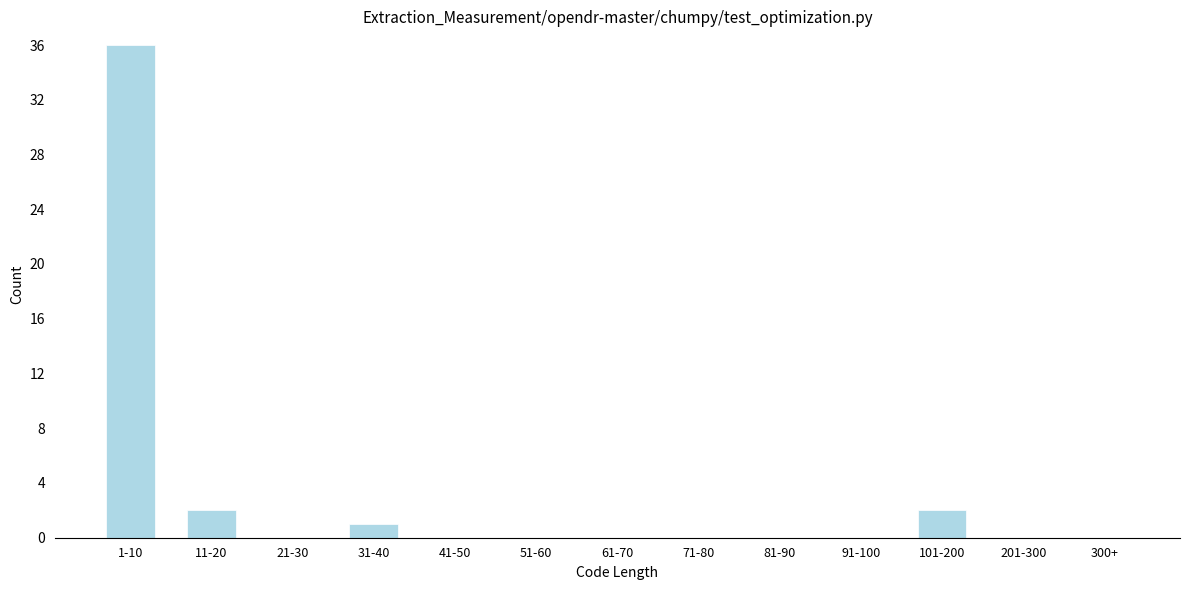

Reading left to right, what are all the values shown in this chart?

1-10=36	11-20=2	21-30=0	31-40=1	41-50=0	51-60=0	61-70=0	71-80=0	81-90=0	91-100=0	101-200=2	201-300=0	300+=0